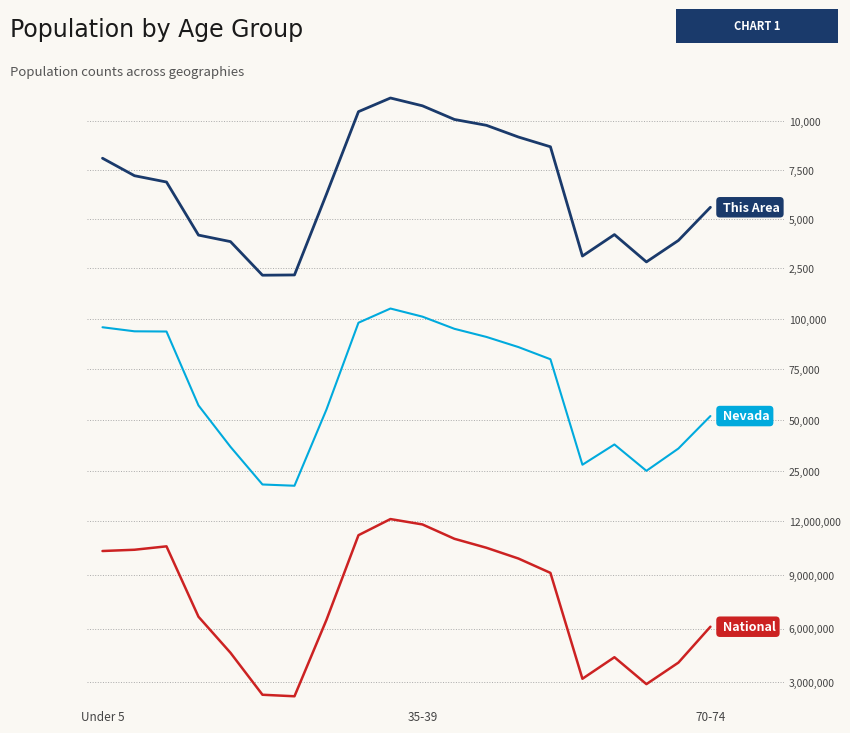

What is the value of the This Area point at the 11th from the left?

10800